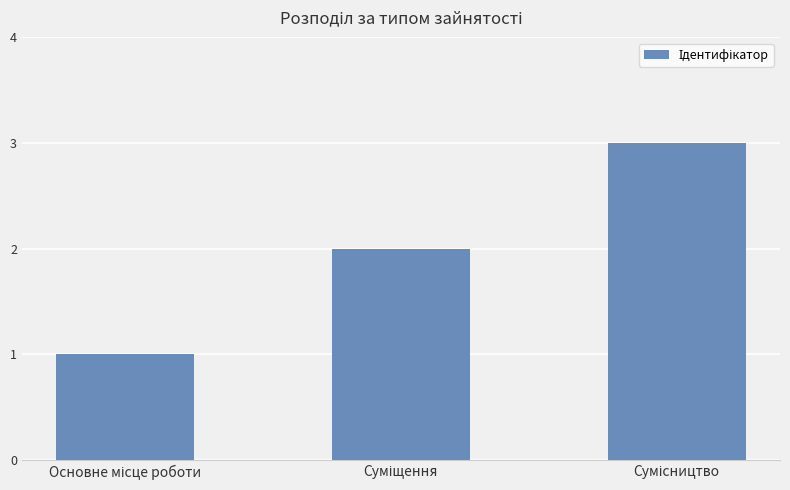

What is the smallest value displayed?

1